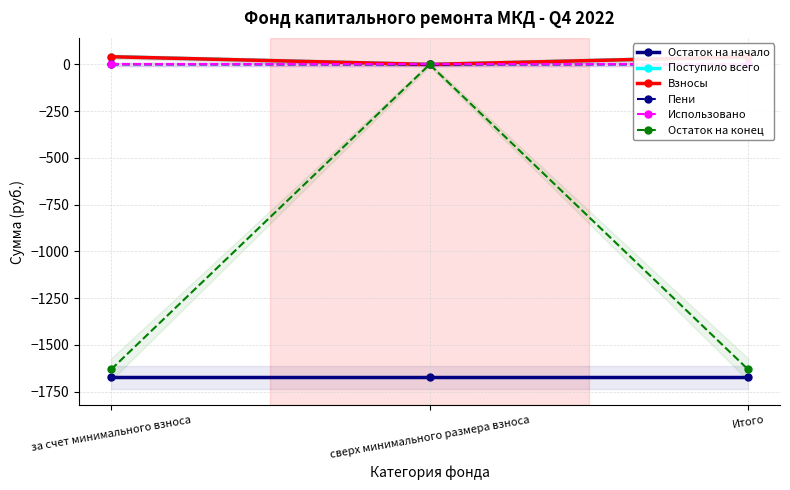

Reading left to right, extract all data points from this chart.

Остаток на начало: -1673.6	-1673.6	-1673.6
Поступило всего: 41.6	0.0	41.6
Взносы: 41.4	0.0	41.4
Пени: 0.2	0.0	0.2
Использовано: 0.0	0.0	0.0
Остаток на конец: -1632.0	0.0	-1632.0